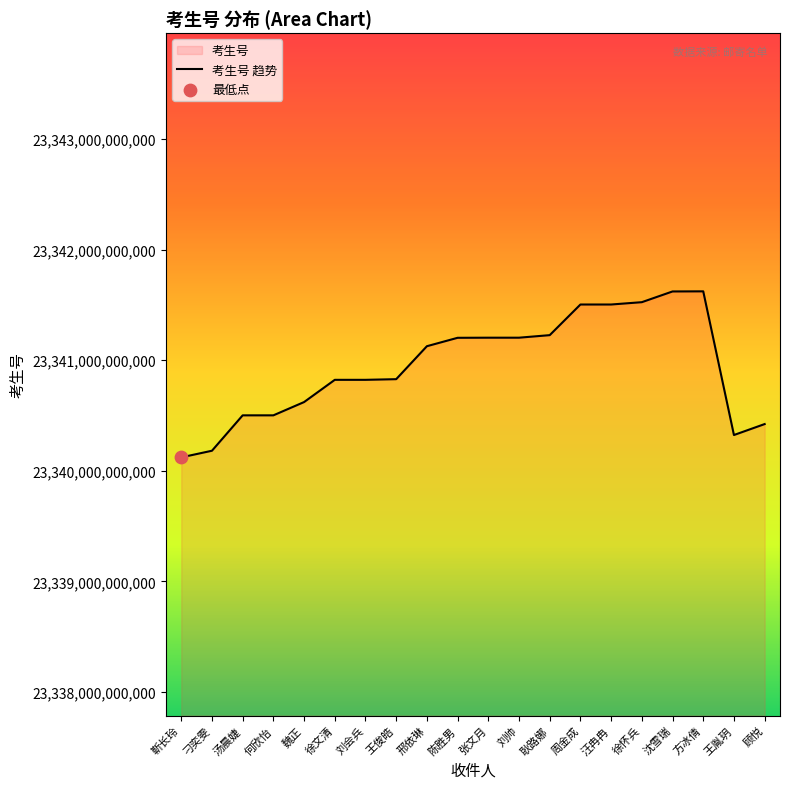

What is the ratio of the value at 方冰倩 to the value at 王俊皓?

1.0